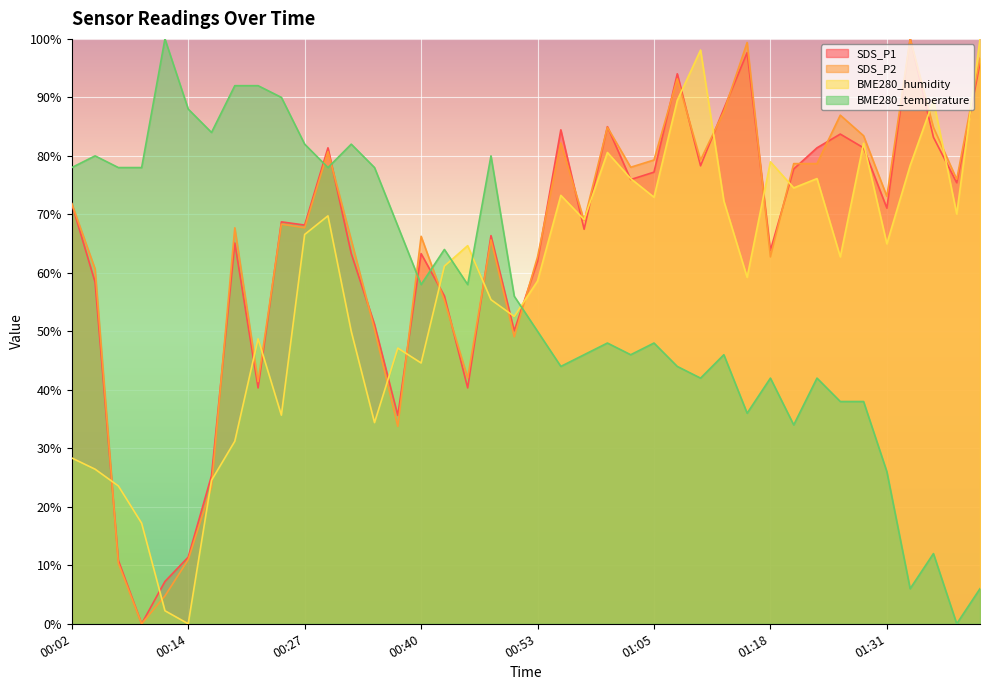

True or false: SDS_P1 has a value of 77.8 at 01:20.

True